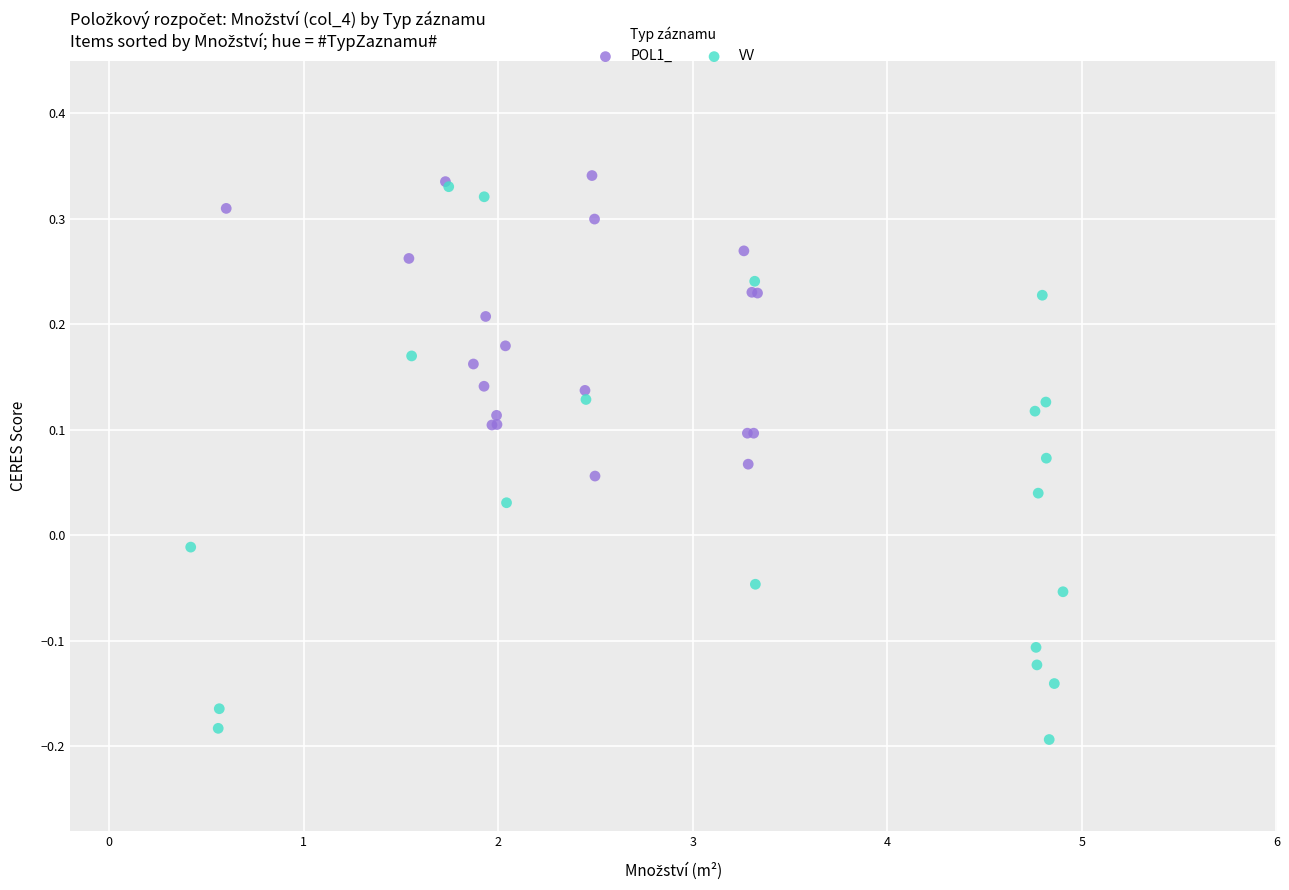

Which series contains the lowest Y value?

VV